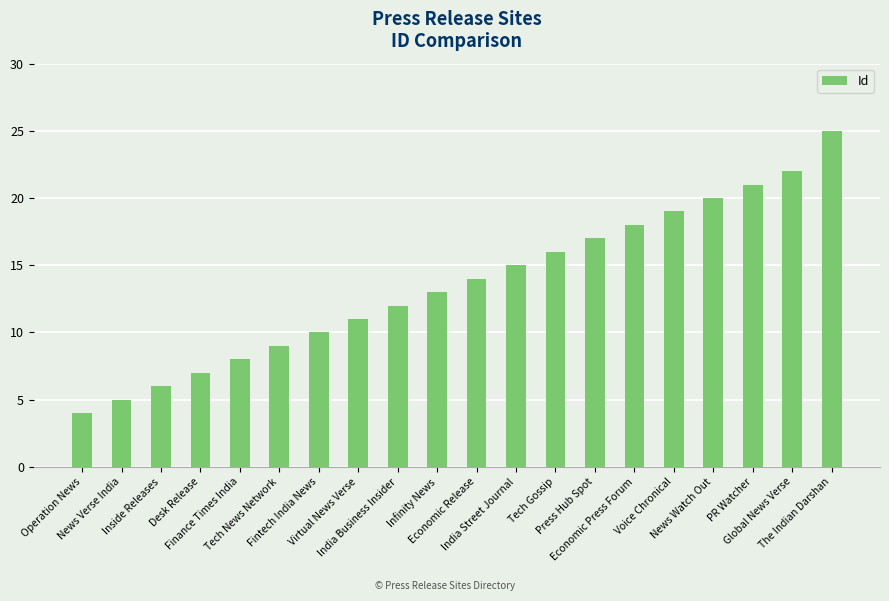

At which category does the chart reach its peak across all series?

The Indian Darshan